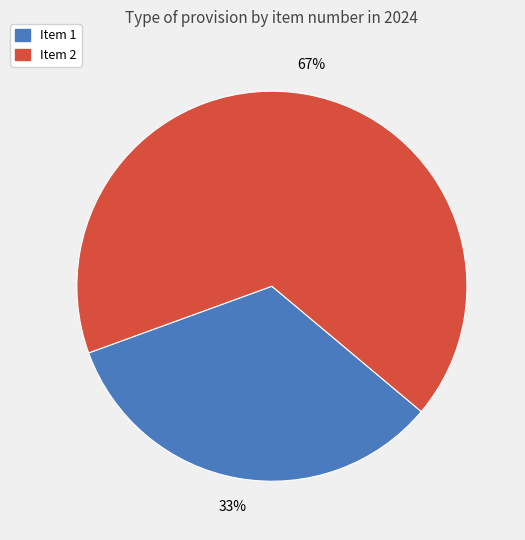

Which category has the biggest portion of the pie?

Item 2